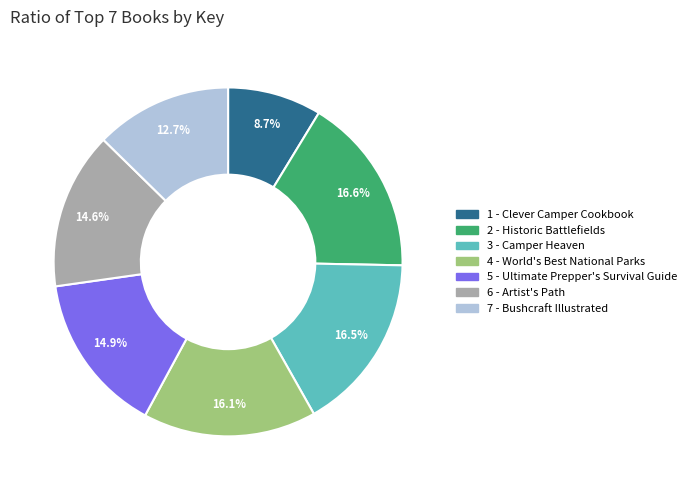

To the nearest percent, what is the combined percentage of 3 - Camper Heaven and 2 - Historic Battlefields?

33%